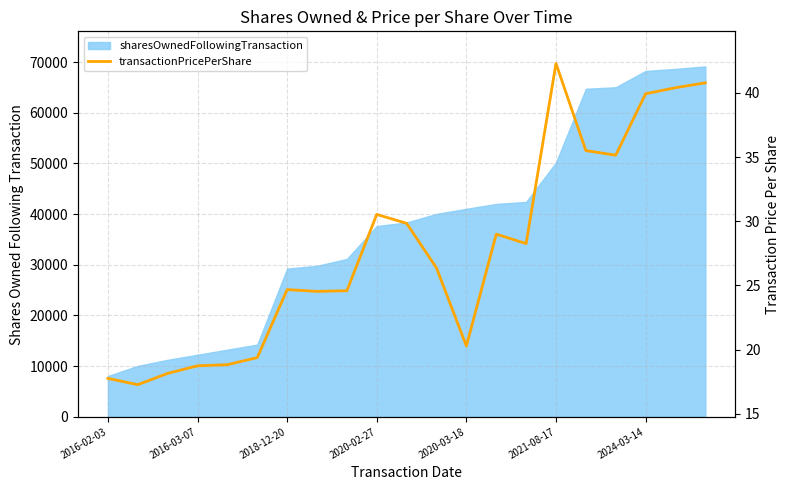

Count the number of categories in the chart.

21